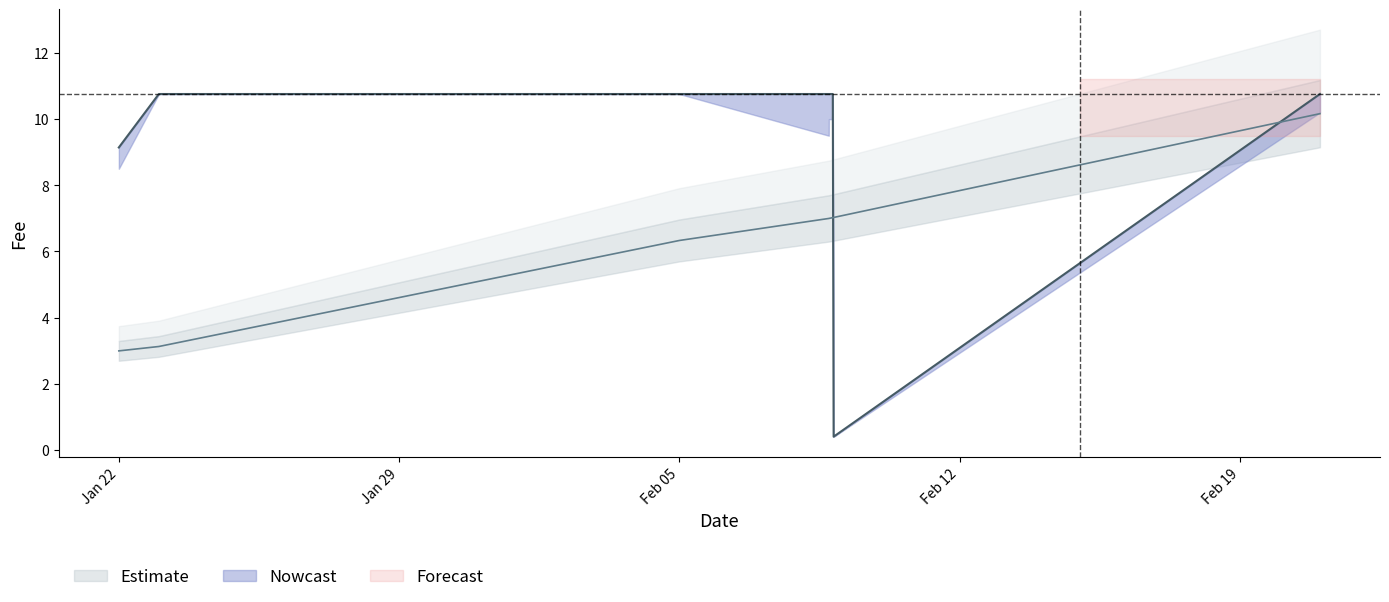

Between 2019-02-21 and 2019-01-22, which is larger?

2019-02-21